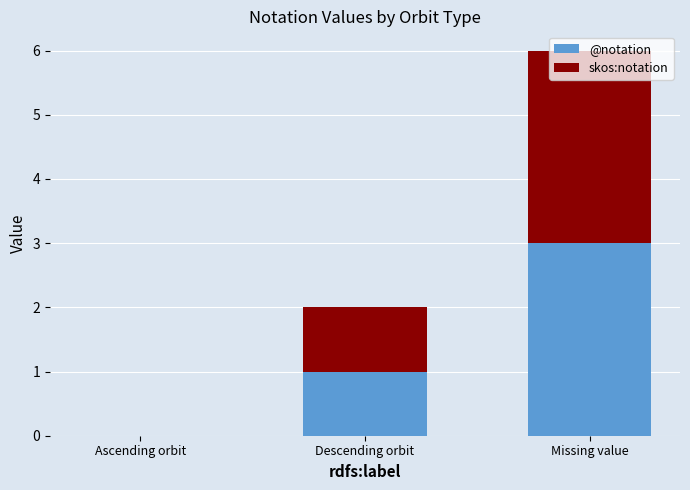

What is the highest value of the @notation series?

3